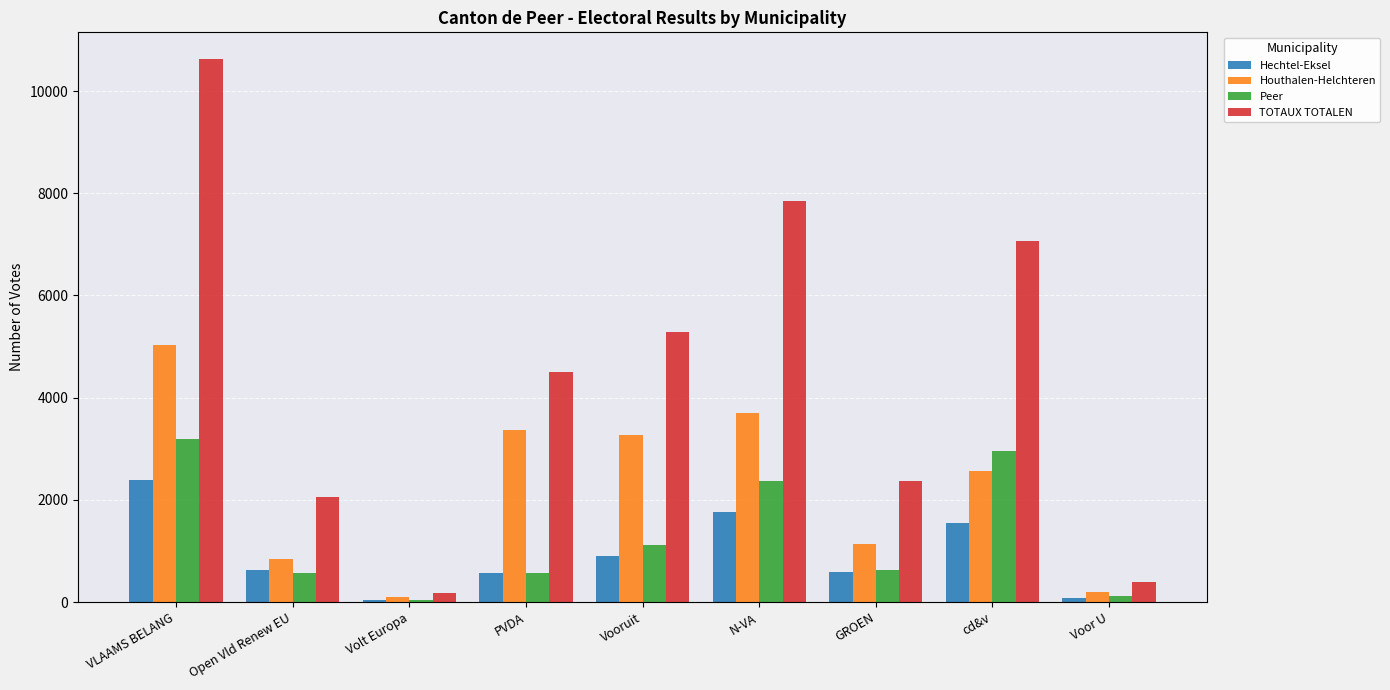

List the series in order of their peak value, lowest first.

Hechtel-Eksel, Peer, Houthalen-Helchteren, TOTAUX TOTALEN